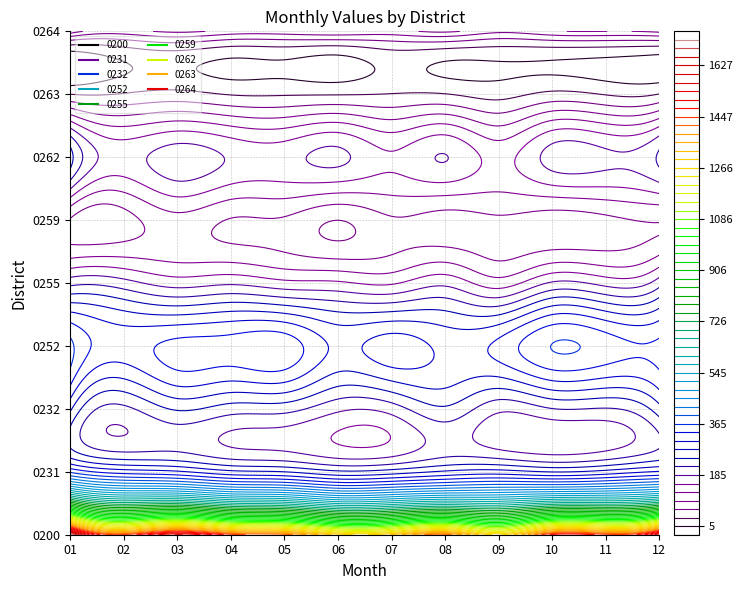

What is the sum of the 0259 values at 05 and 06?

156